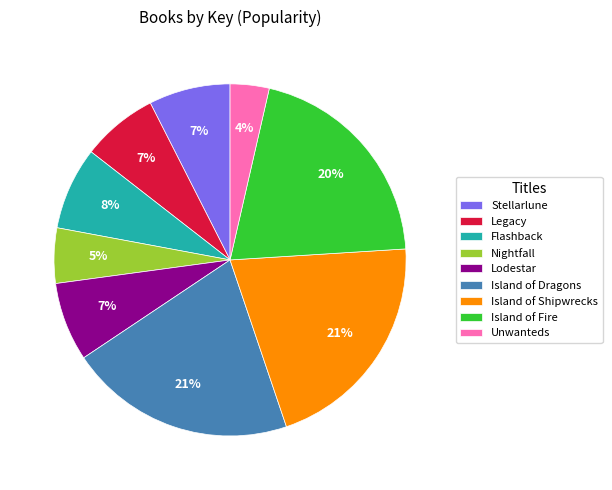

How many slices are in this pie chart?

9